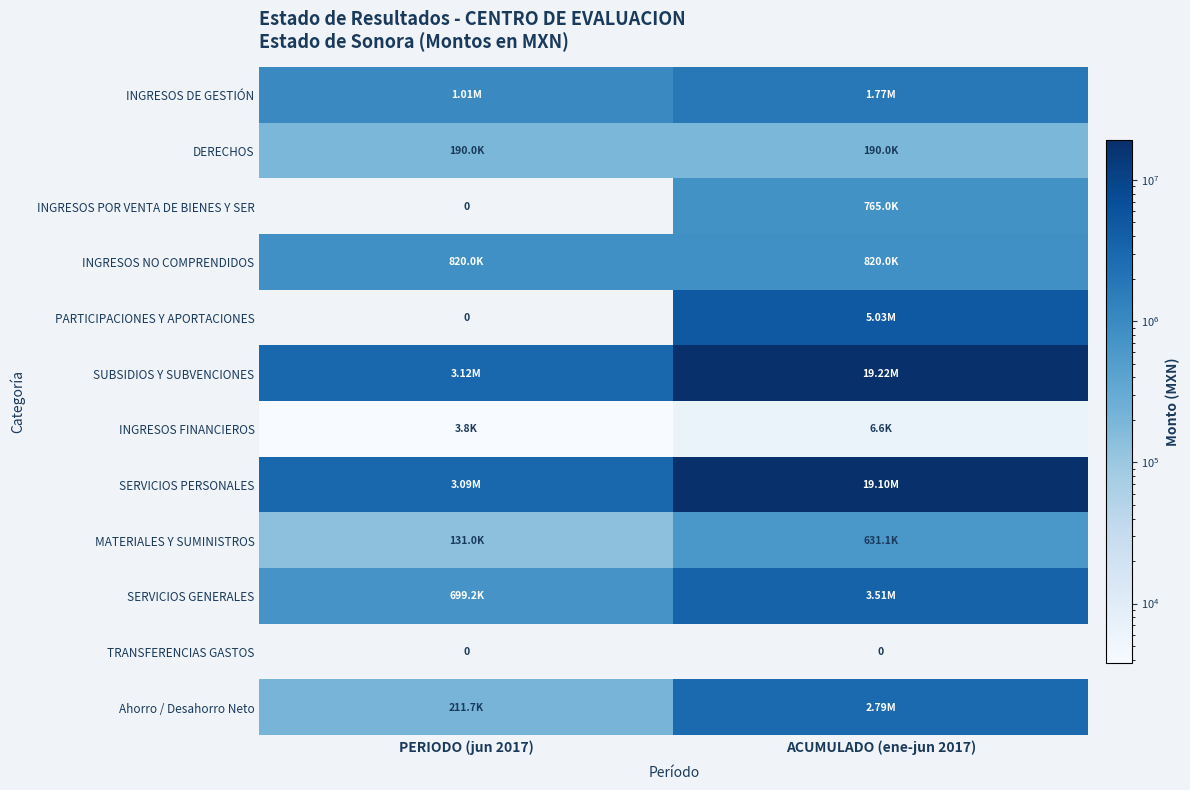

What is the difference between the highest and lowest values at PERIODO (jun 2017)?

3120349.5